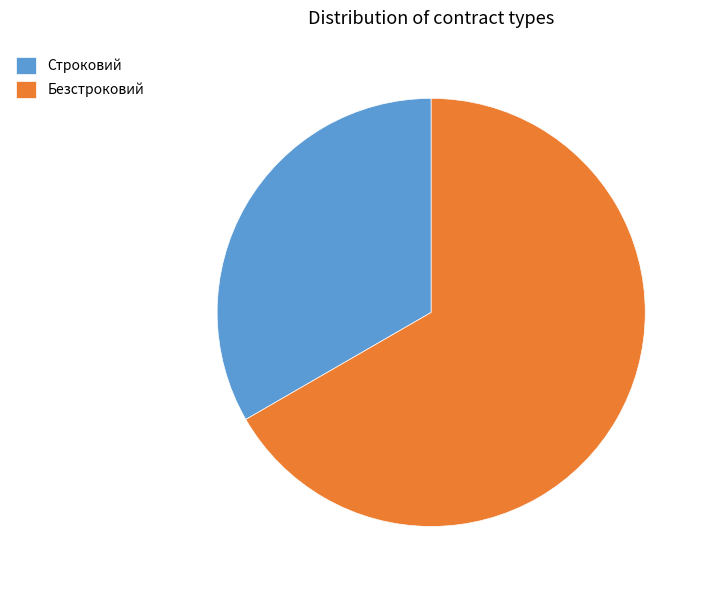

Count the number of slices in the pie.

2